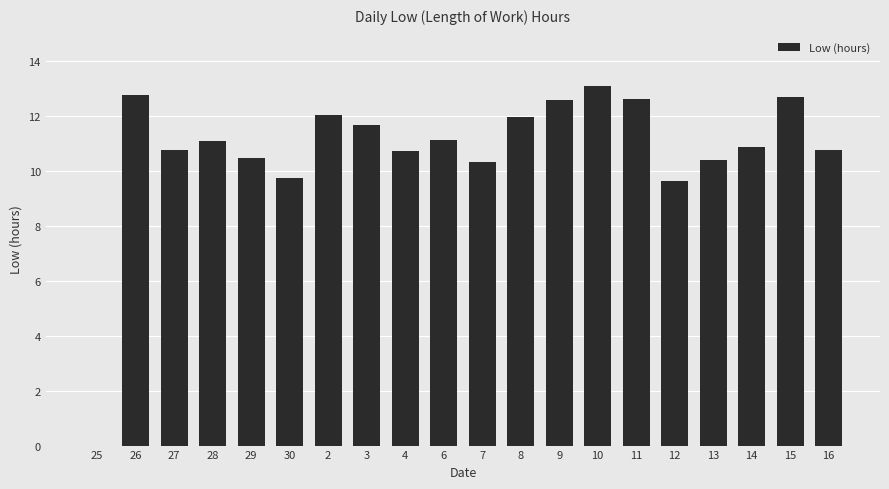

What is the average value?

10.8